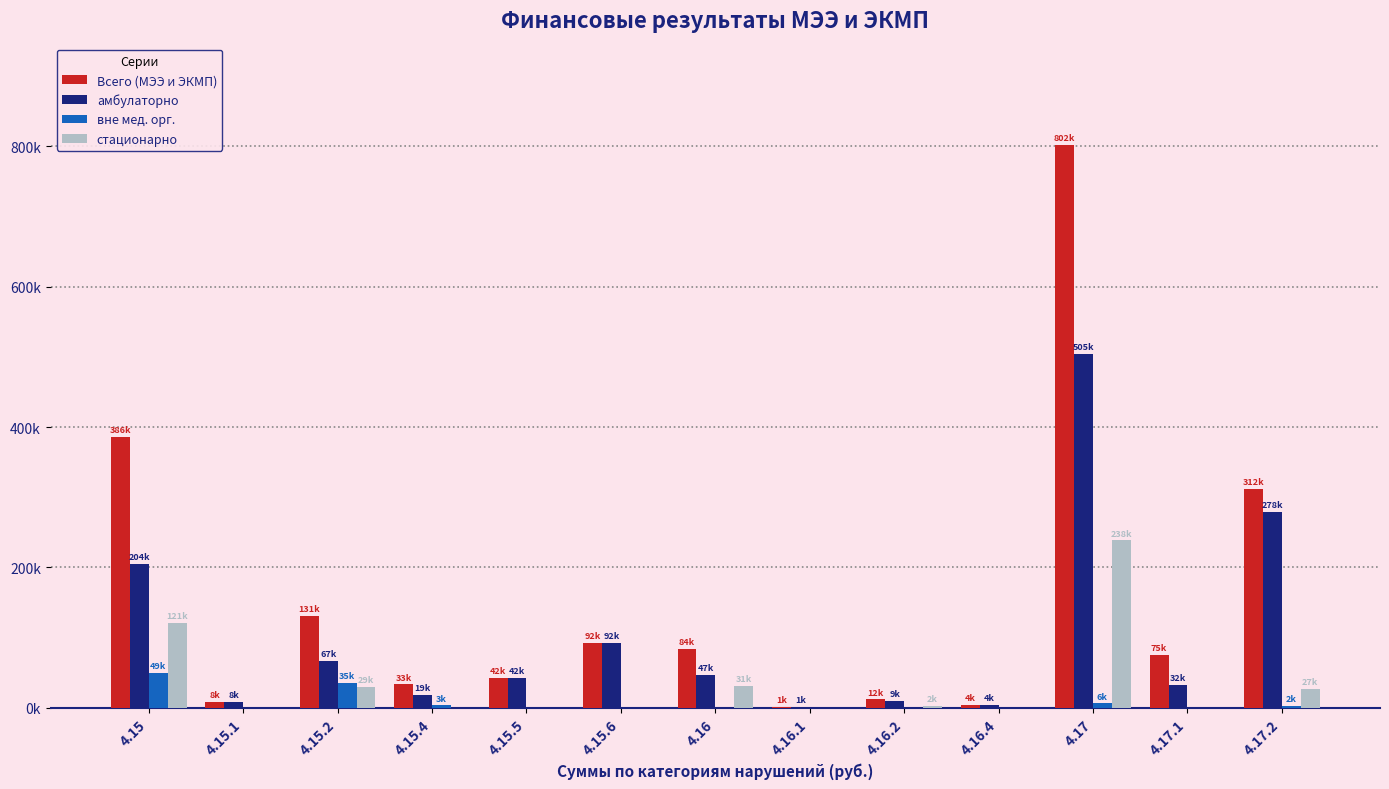

Are the bars grouped side by side (vs. stacked)?

Yes